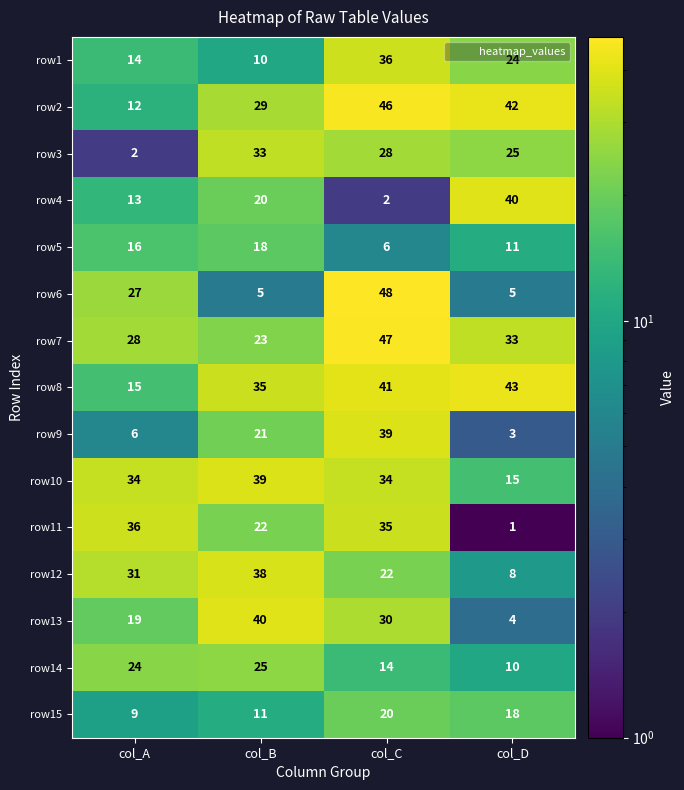

How many values in the row6 series are below 27?

2